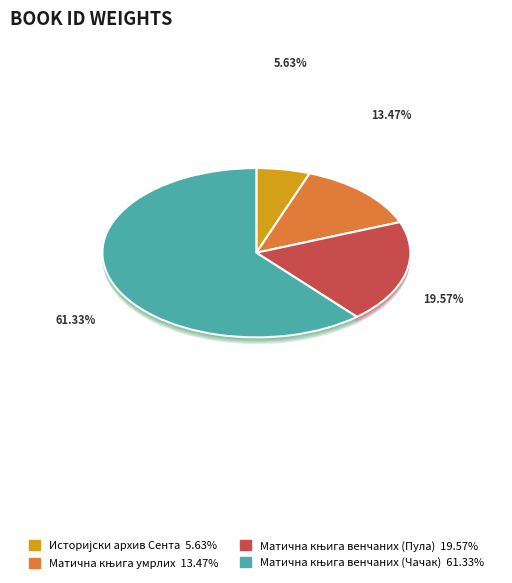

Count the number of slices in the pie.

4